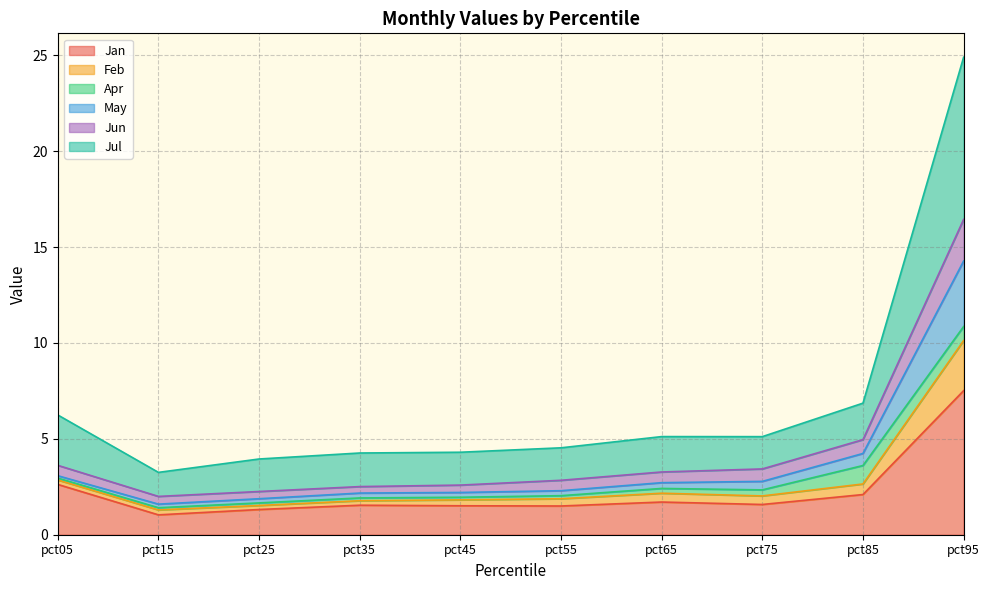

Which category has the highest value in the Jan series?

pct95